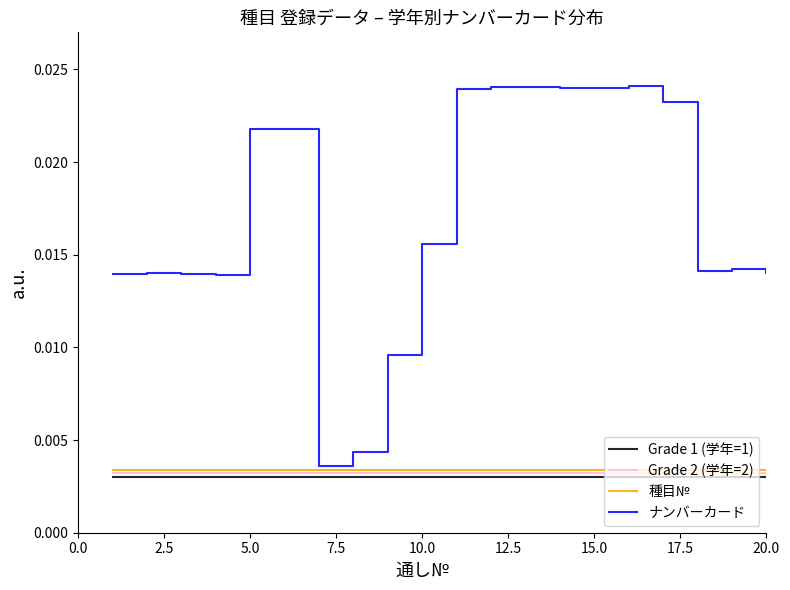

Which series has the widest spread of values?

ナンバーカード